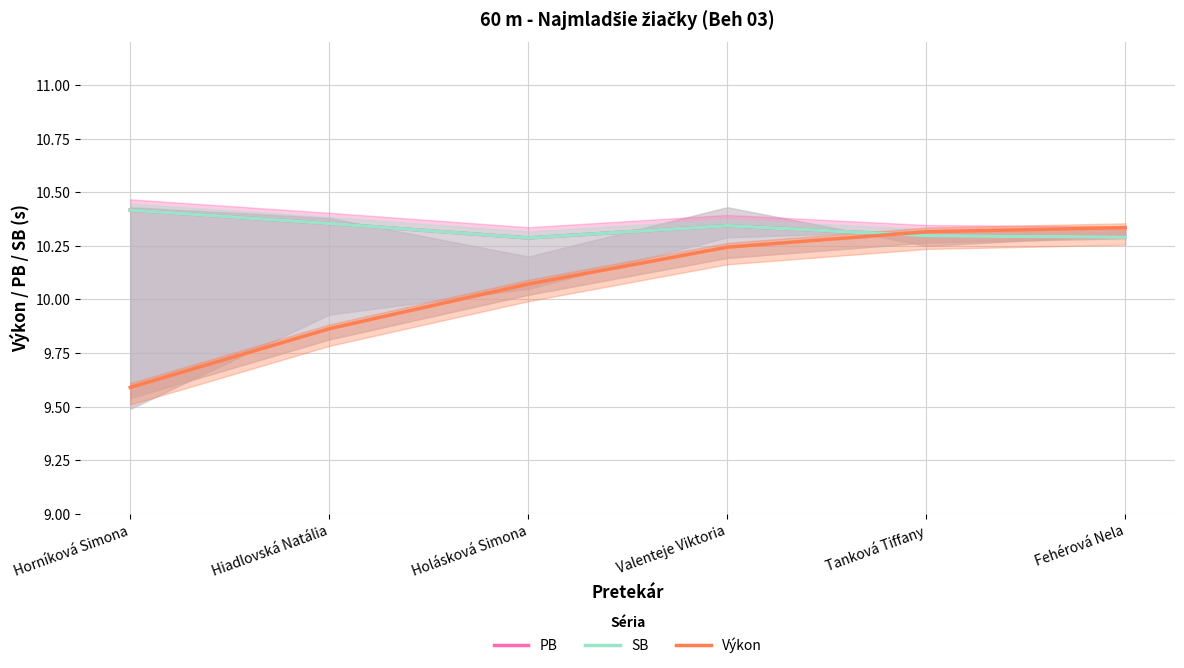

The PB series shows 10.4 at Horníková Simona. True or false?

True